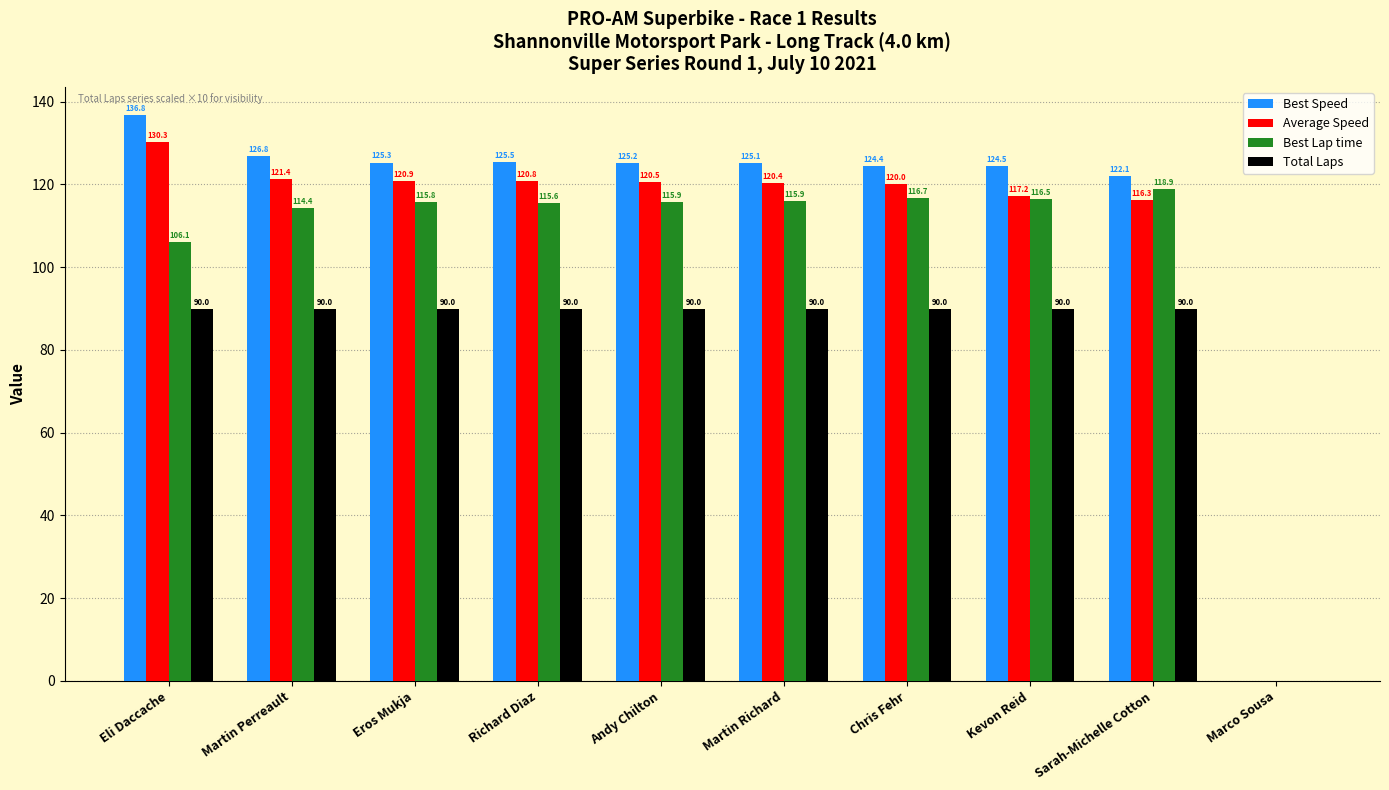

Reading left to right, what are all the values shown in this chart?

Best Speed: Eli Daccache=136.8	Martin Perreault=126.8	Eros Mukja=125.3	Richard Diaz=125.5	Andy Chilton=125.2	Martin Richard=125.1	Chris Fehr=124.4	Kevon Reid=124.5	Sarah-Michelle Cotton=122.1	Marco Sousa=0.0
Average Speed: Eli Daccache=130.3	Martin Perreault=121.4	Eros Mukja=120.9	Richard Diaz=120.8	Andy Chilton=120.5	Martin Richard=120.4	Chris Fehr=120.0	Kevon Reid=117.2	Sarah-Michelle Cotton=116.3	Marco Sousa=0.0
Best Lap time: Eli Daccache=106.1	Martin Perreault=114.4	Eros Mukja=115.8	Richard Diaz=115.6	Andy Chilton=115.9	Martin Richard=115.9	Chris Fehr=116.7	Kevon Reid=116.5	Sarah-Michelle Cotton=118.9	Marco Sousa=0.0
Total Laps: Eli Daccache=90.0	Martin Perreault=90.0	Eros Mukja=90.0	Richard Diaz=90.0	Andy Chilton=90.0	Martin Richard=90.0	Chris Fehr=90.0	Kevon Reid=90.0	Sarah-Michelle Cotton=90.0	Marco Sousa=0.0